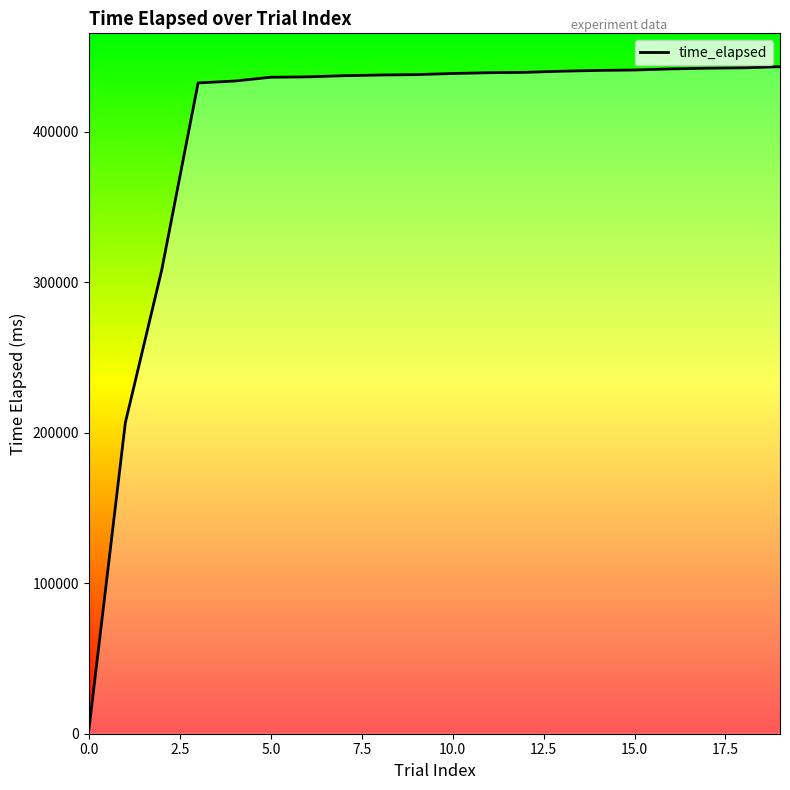

What is the difference between the maximum and minimum values?

439941